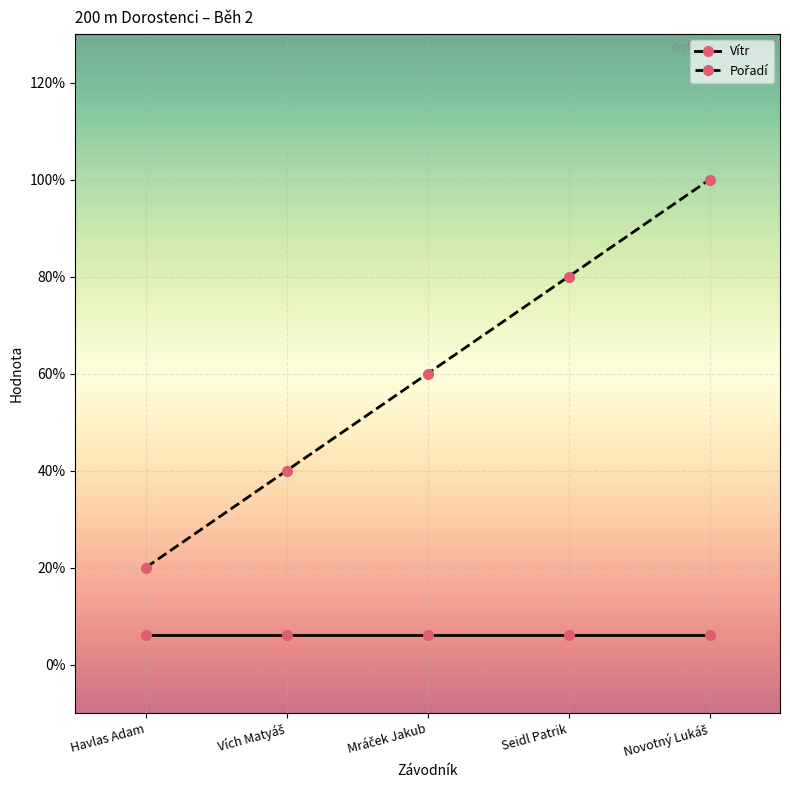

What is the label of the 4th point from the right?

Vích Matyáš